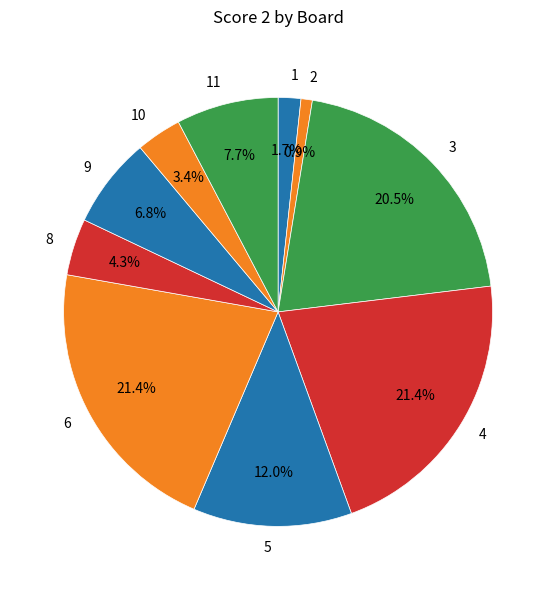

Is 11 the majority of the pie?

No